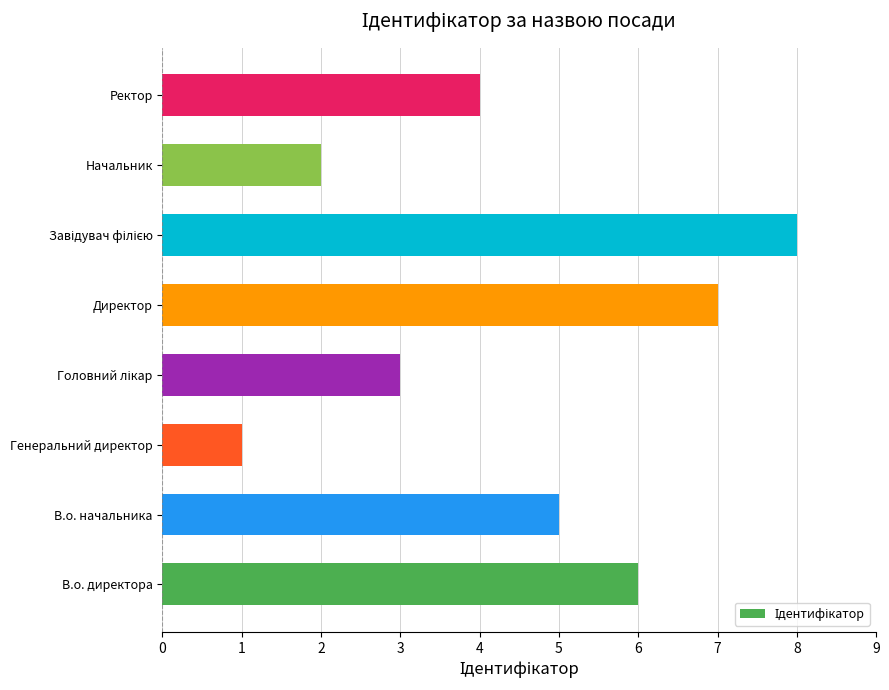

Are the bars horizontal?

Yes